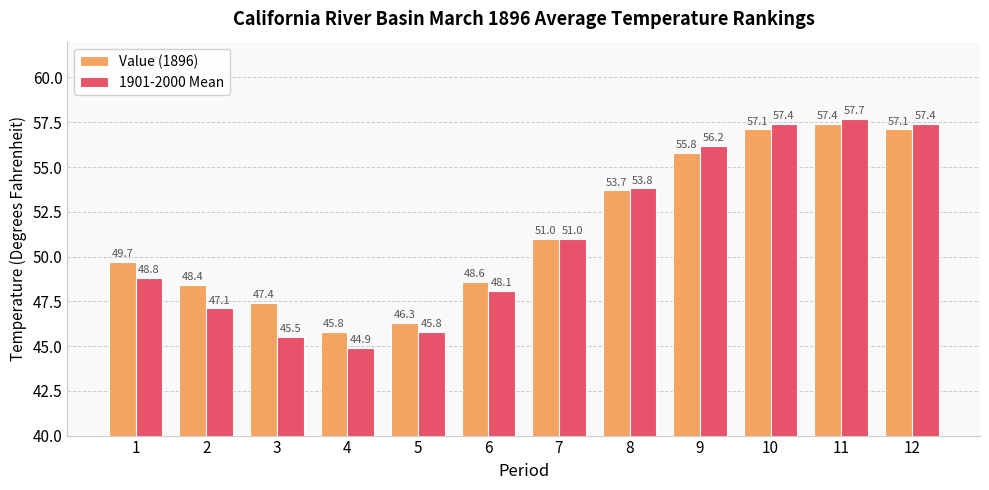

Read the 1901-2000 Mean value at 1.

48.8